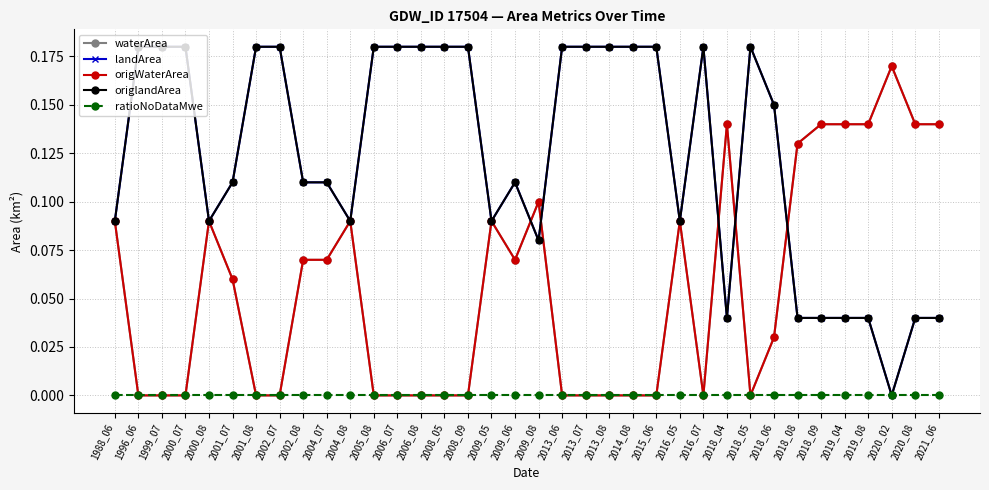

What is the sum of the origlandArea values at 2018_06 and 2002_08?

0.3